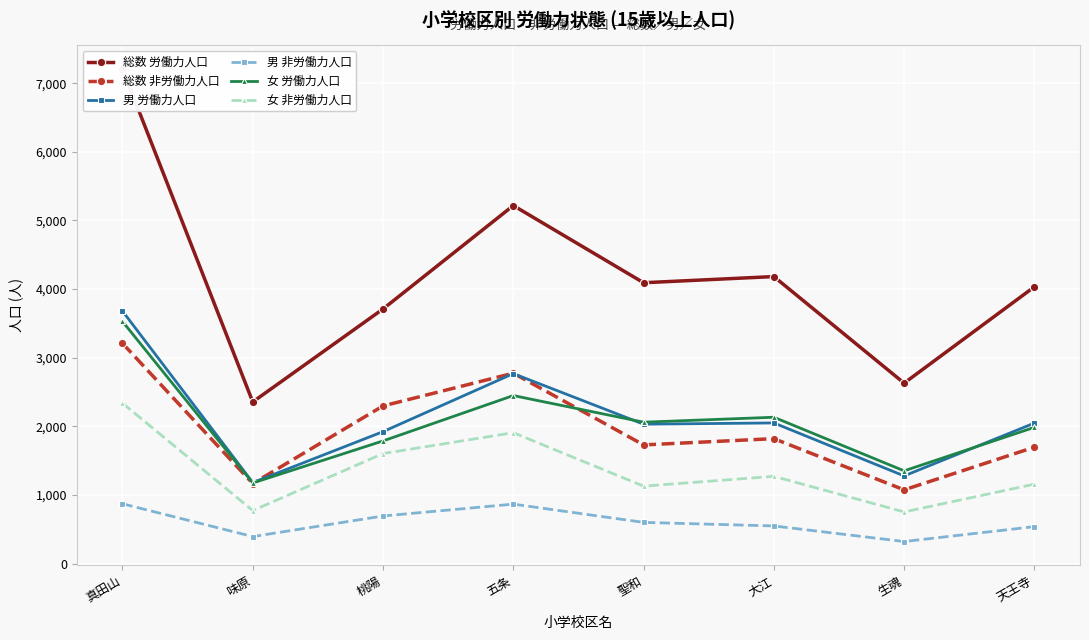

Count the number of data series in this chart.

6